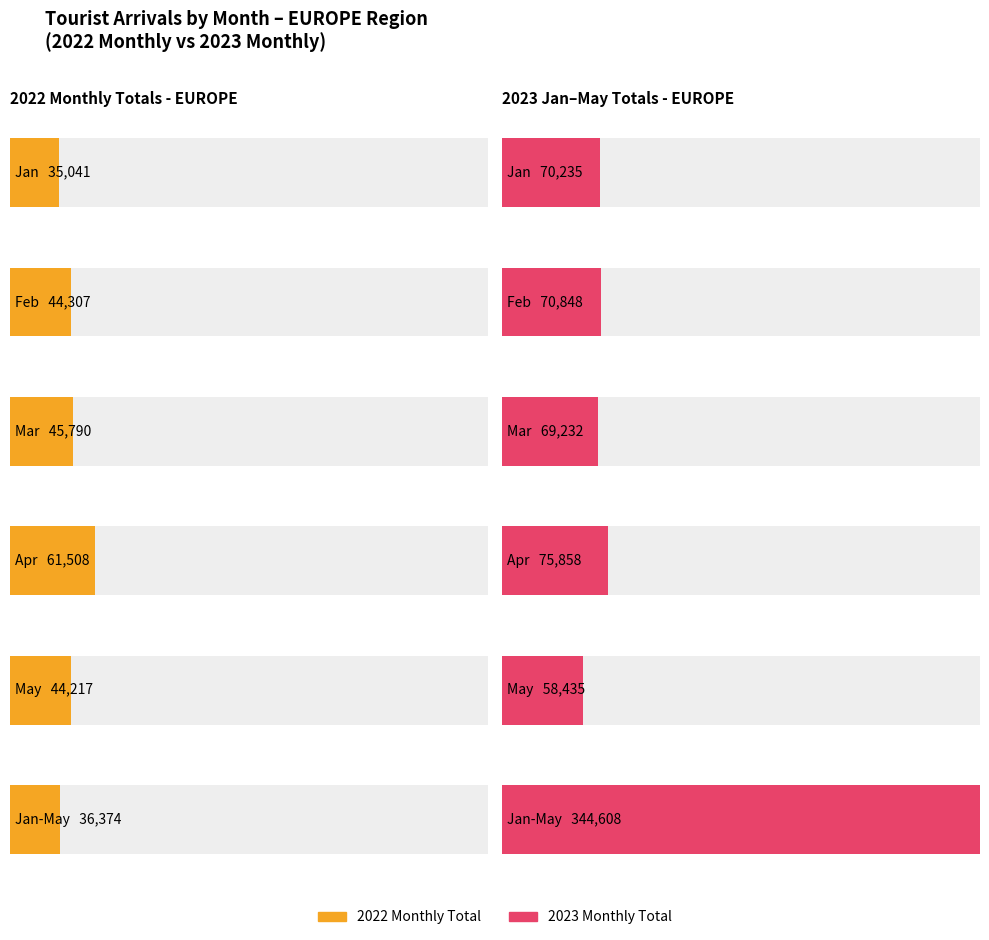

At which label does Maximum utilization first exceed 70848?

Apr